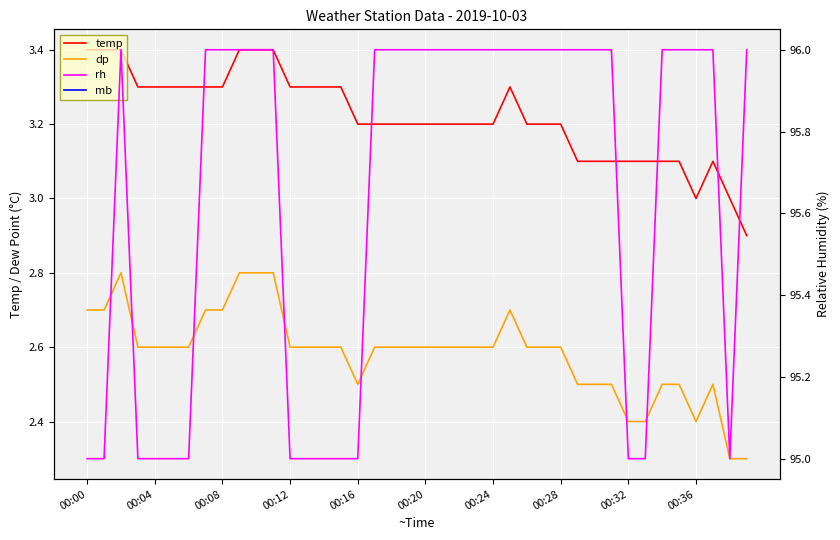

What is the sum of all temp values?

128.8